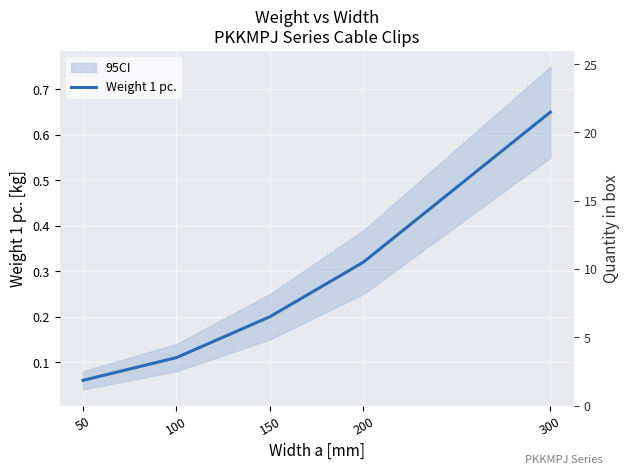

Rank the categories by value from highest to lowest.

300, 200, 150, 100, 50